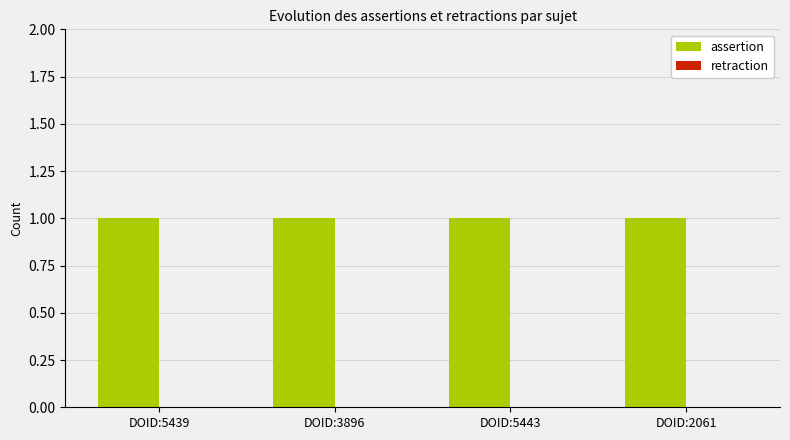

Reading right to left, extract all data points from this chart.

assertion: DOID:2061=1	DOID:5443=1	DOID:3896=1	DOID:5439=1
retraction: DOID:2061=0	DOID:5443=0	DOID:3896=0	DOID:5439=0